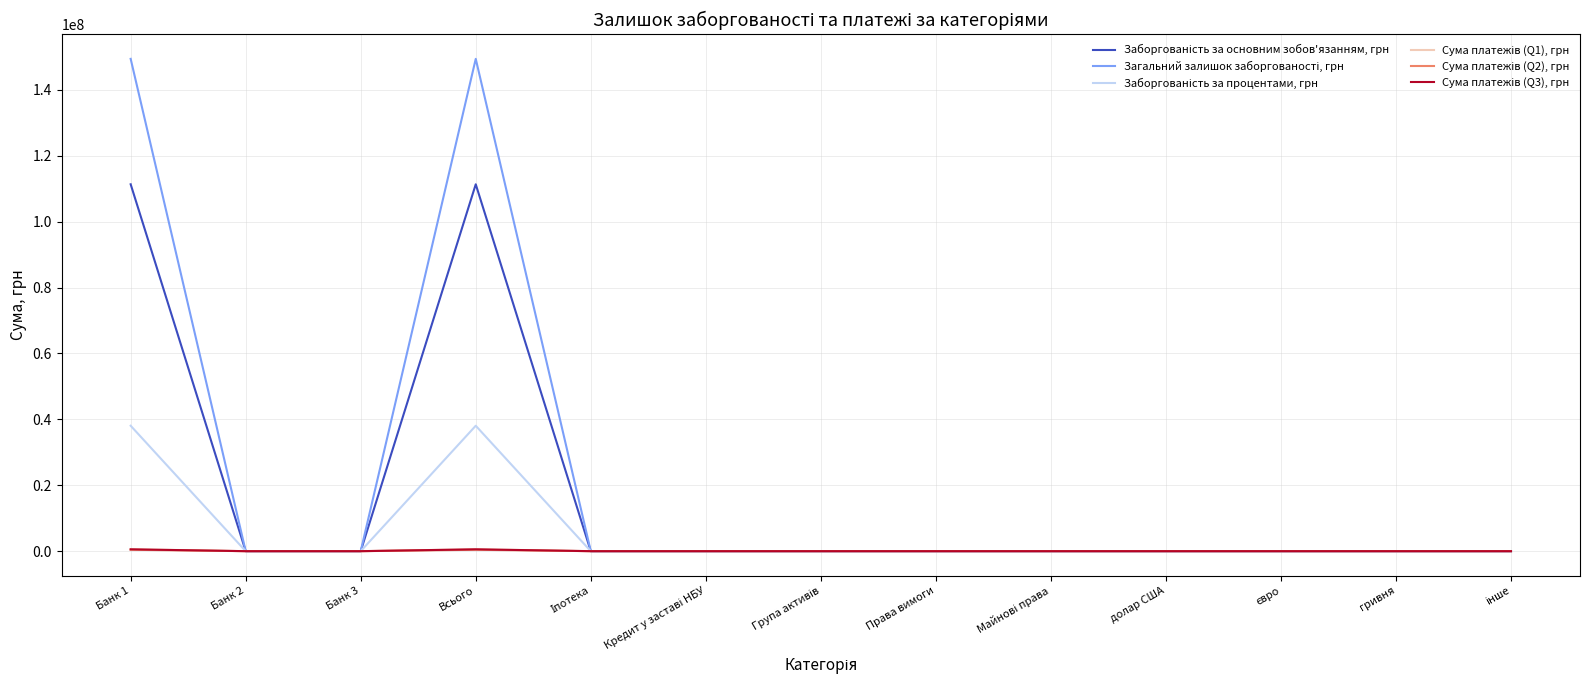

What is the maximum value shown in the chart?

149385634.8